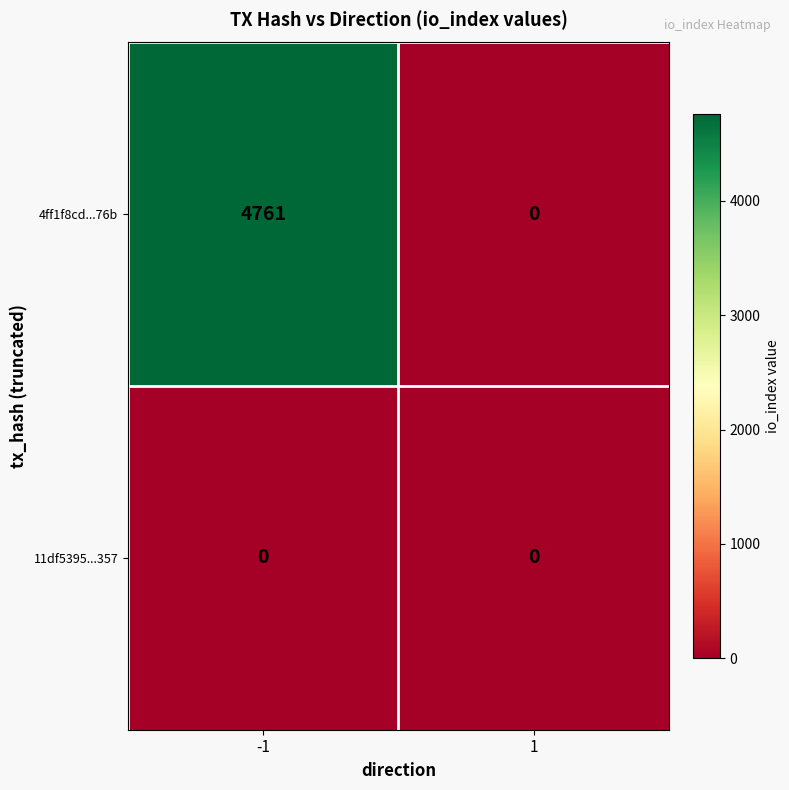

List the series in order of their peak value, lowest first.

11df5395...357, 4ff1f8cd...76b